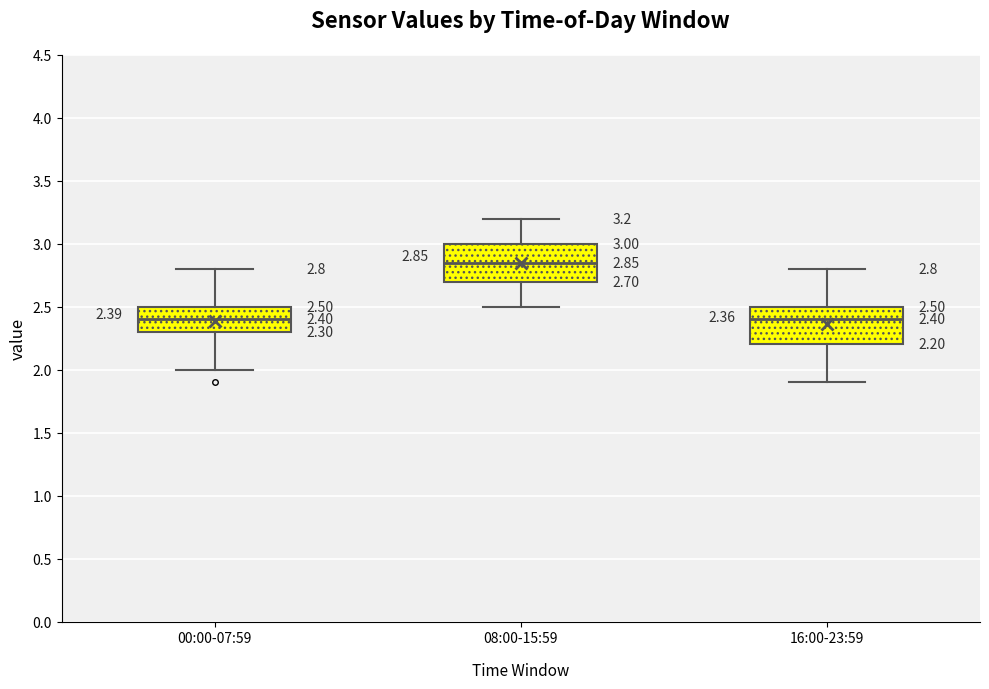

Which box's median line is the highest?

08:00-15:59